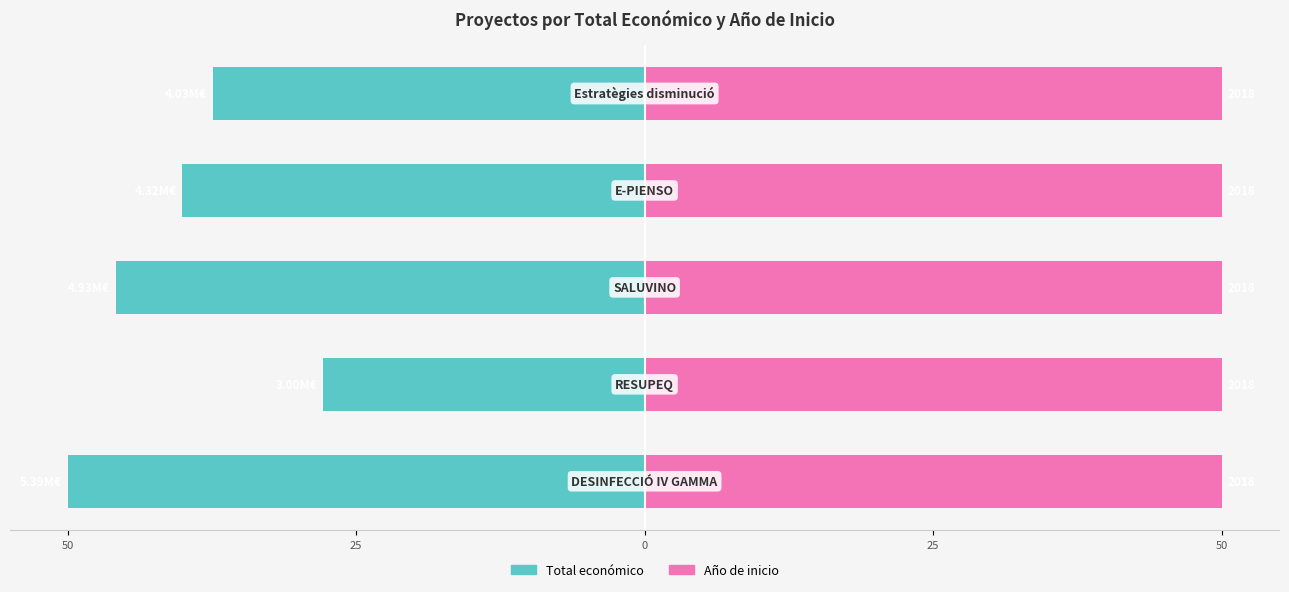

What is the lowest value of the Total económico series?

-50.0